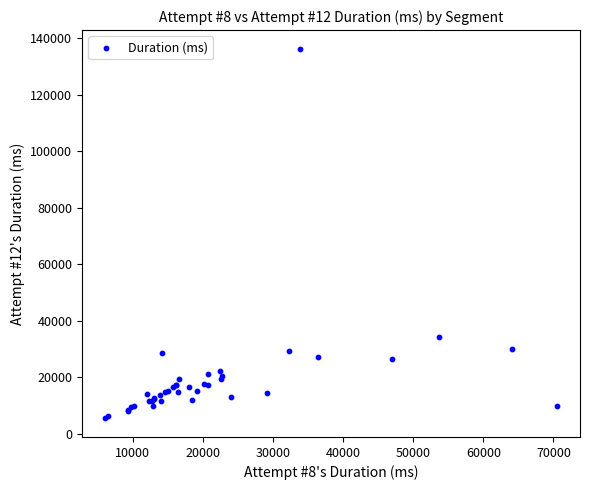

What Y value in the scatter plot is closest to 70882?

34338